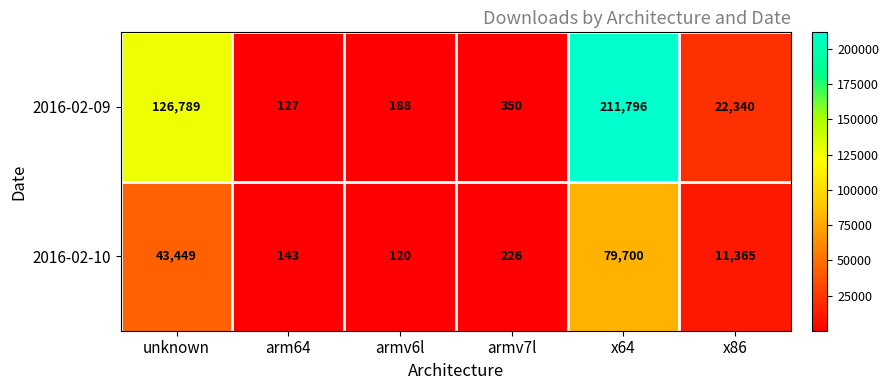

What is the smallest value displayed?

120